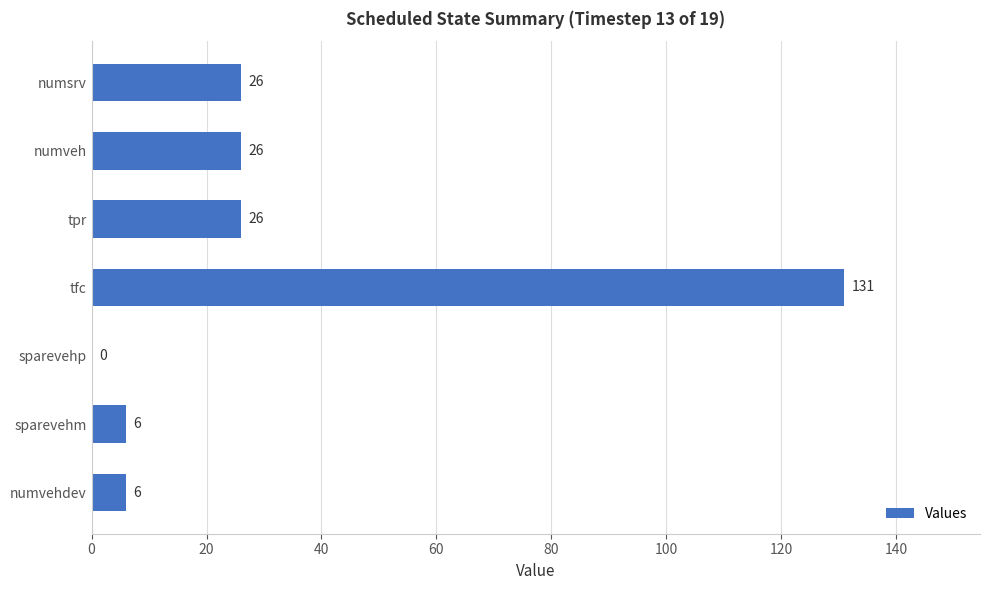

The value at numveh is 9. True or false?

False